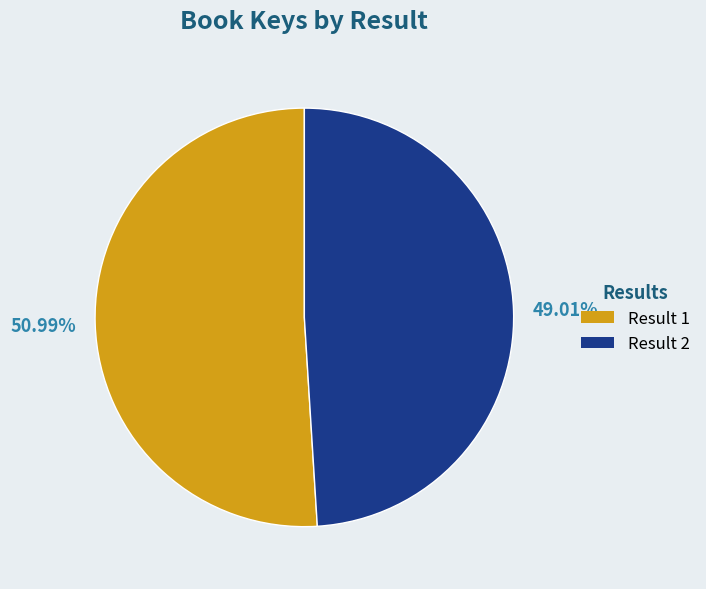

Is there a majority slice in this chart?

Yes